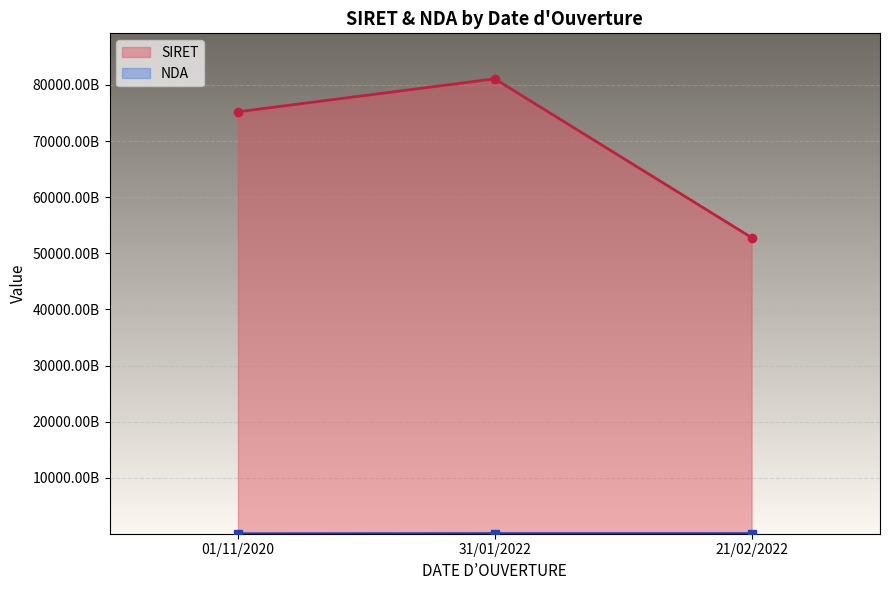

Which series has the widest spread of values?

SIRET